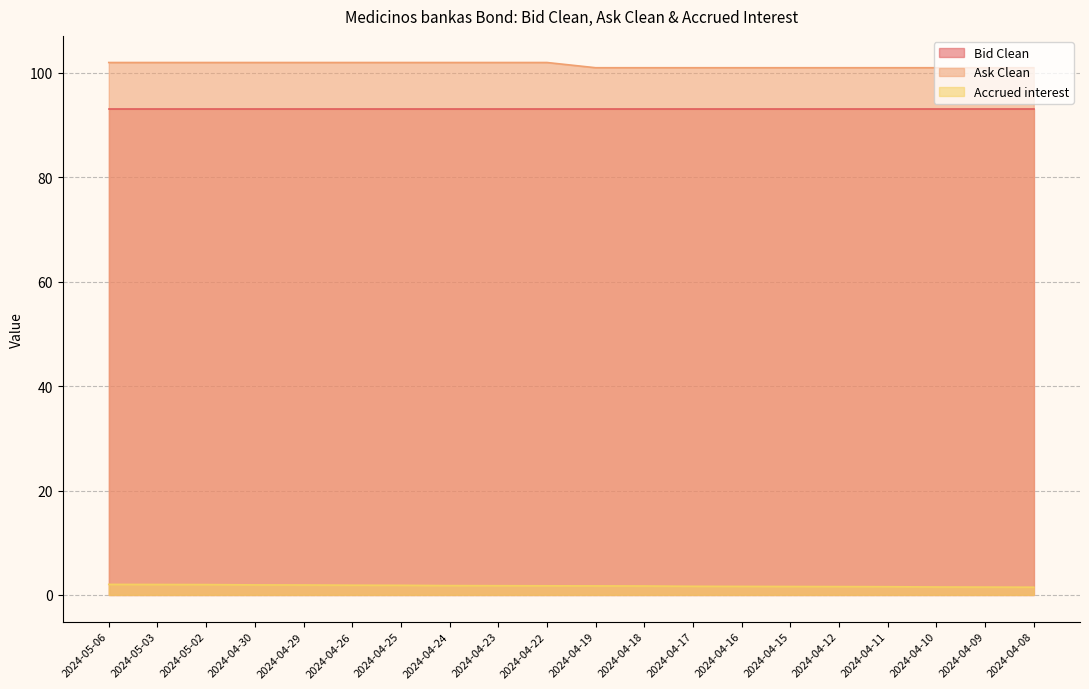

True or false: Ask Clean and Accrued interest intersect in this chart.

False